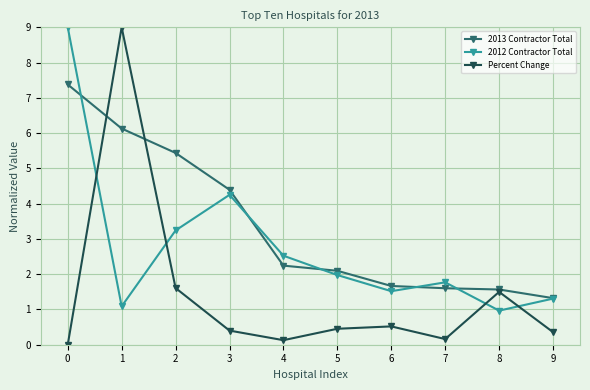

How many data points does each series have?

10